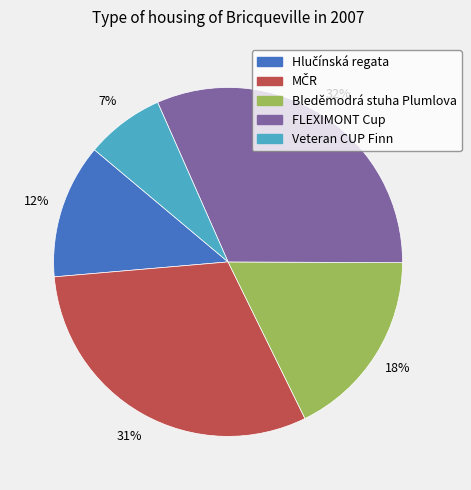

To the nearest percent, what is the combined percentage of FLEXIMONT Cup and Veteran CUP Finn?

39%